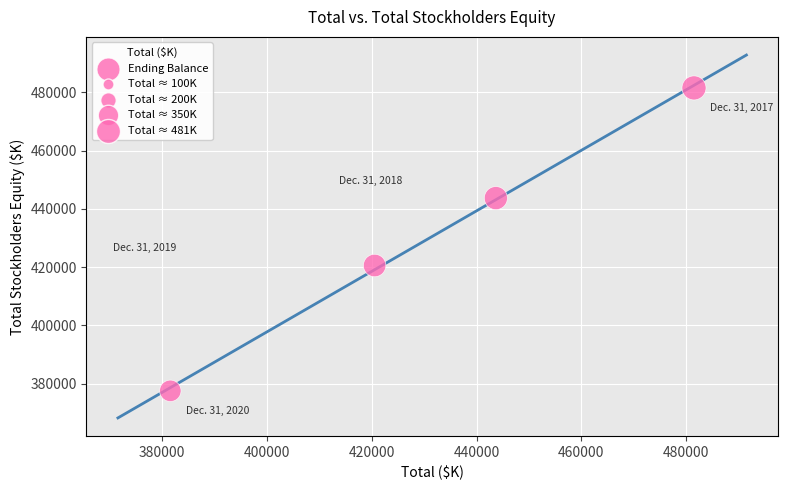

What is the range of X values (max minus min)?

99917